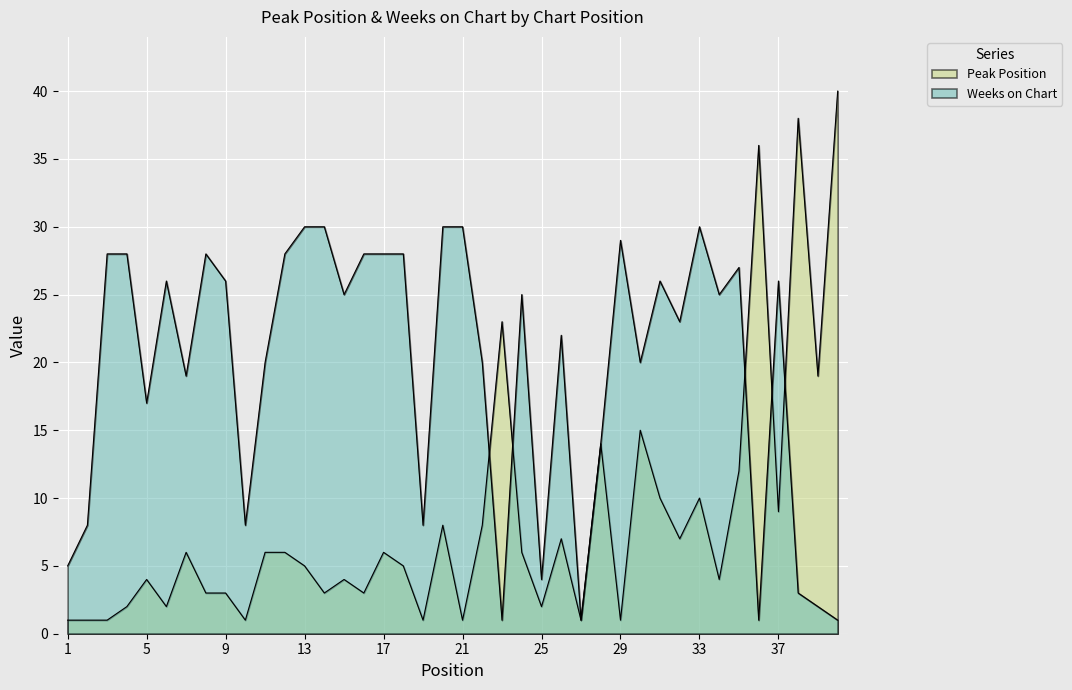

What is the average value of the Peak Position series?

8